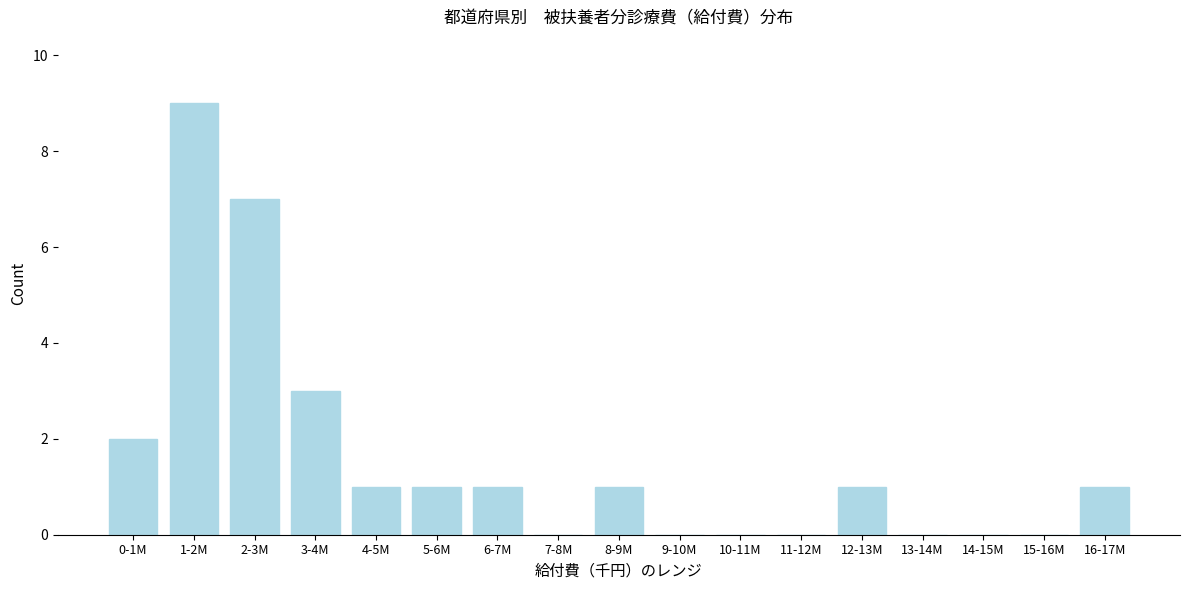

Reading right to left, list all the values displayed in this chart.

16-17M=1	15-16M=0	14-15M=0	13-14M=0	12-13M=1	11-12M=0	10-11M=0	9-10M=0	8-9M=1	7-8M=0	6-7M=1	5-6M=1	4-5M=1	3-4M=3	2-3M=7	1-2M=9	0-1M=2